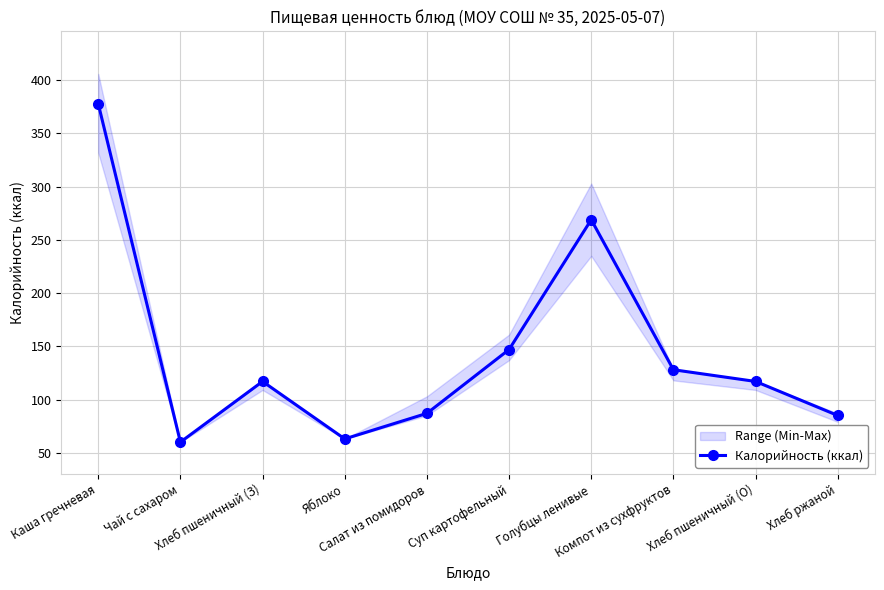

What position from the left is Каша гречневая?

1